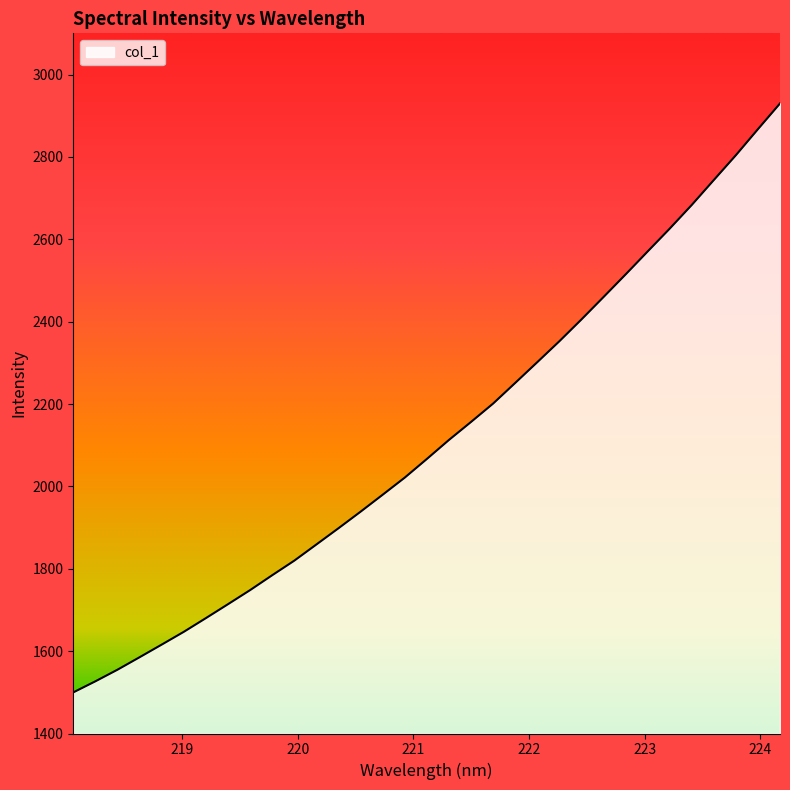

What is the difference between the maximum and minimum values?

1429.9